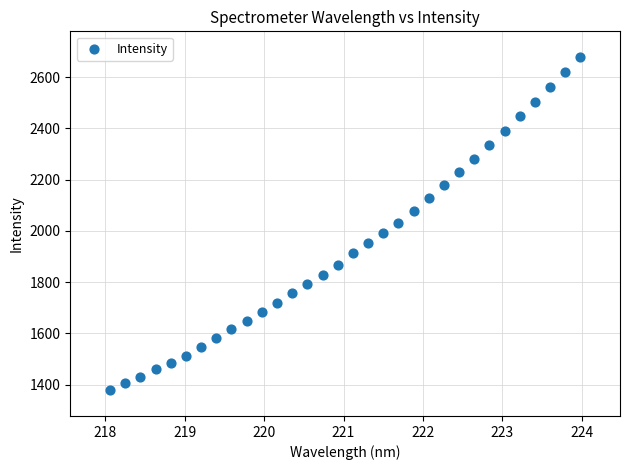

What is the range of X values (max minus min)?

5.9